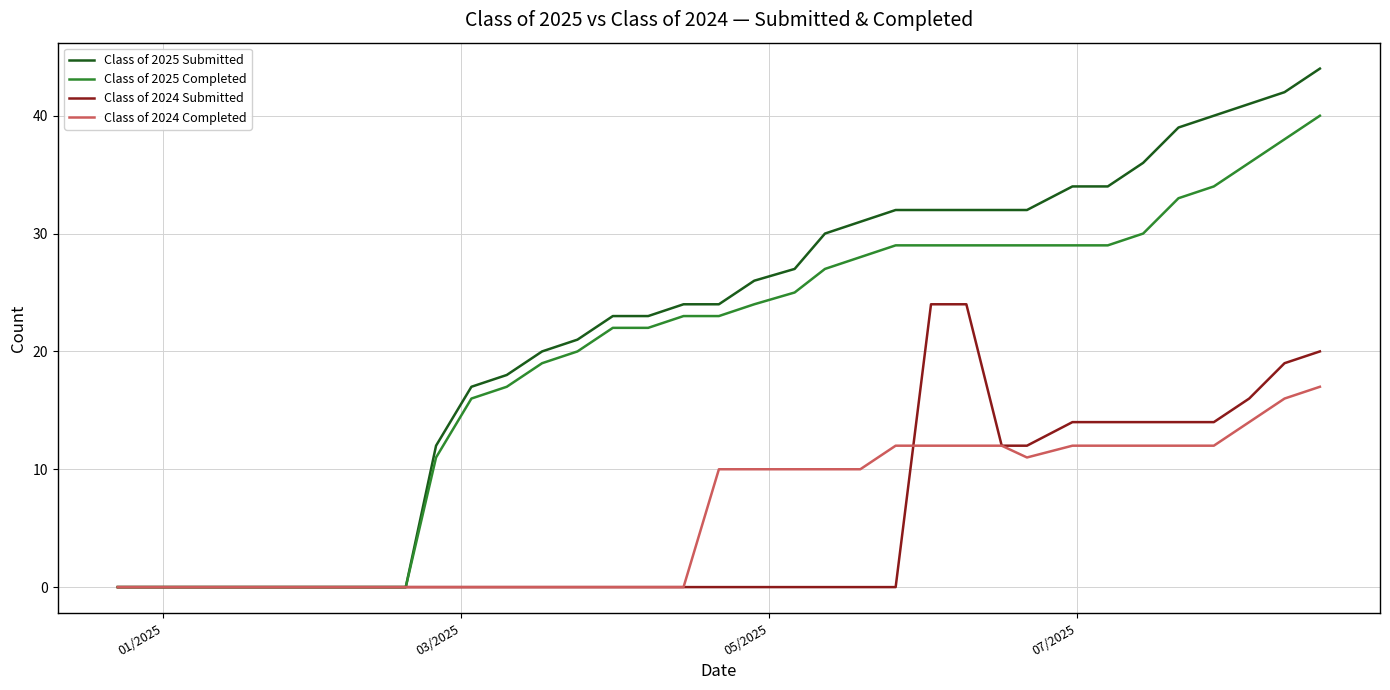

Which series has the largest total across all categories?

Class of 2025 Submitted